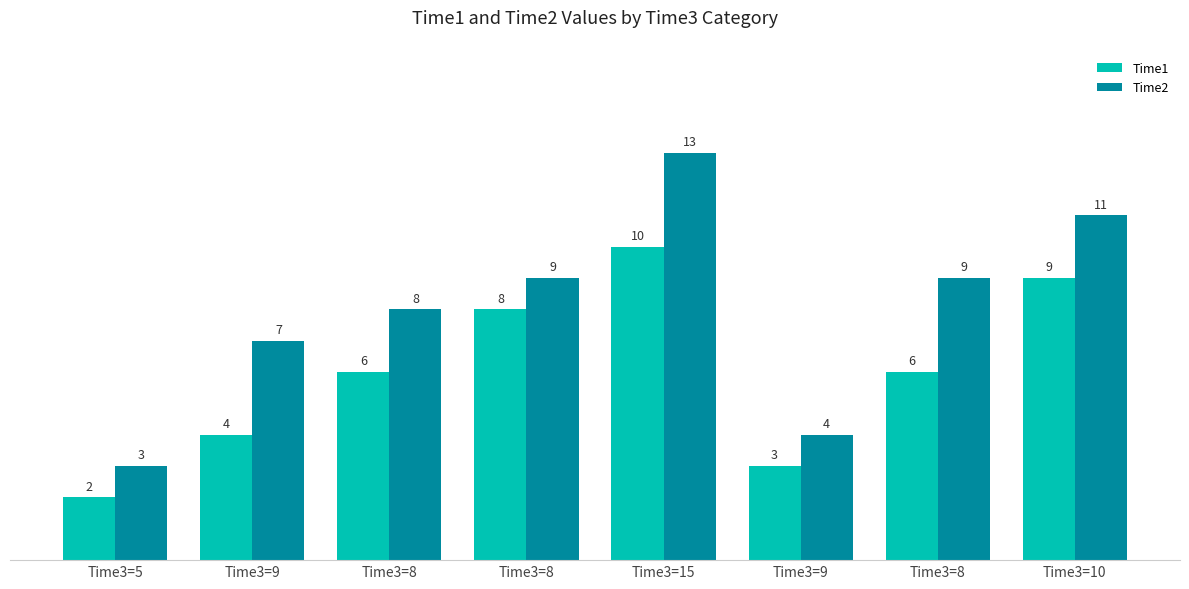

Read the Time2 value at Time3=8, to the nearest 10.

10